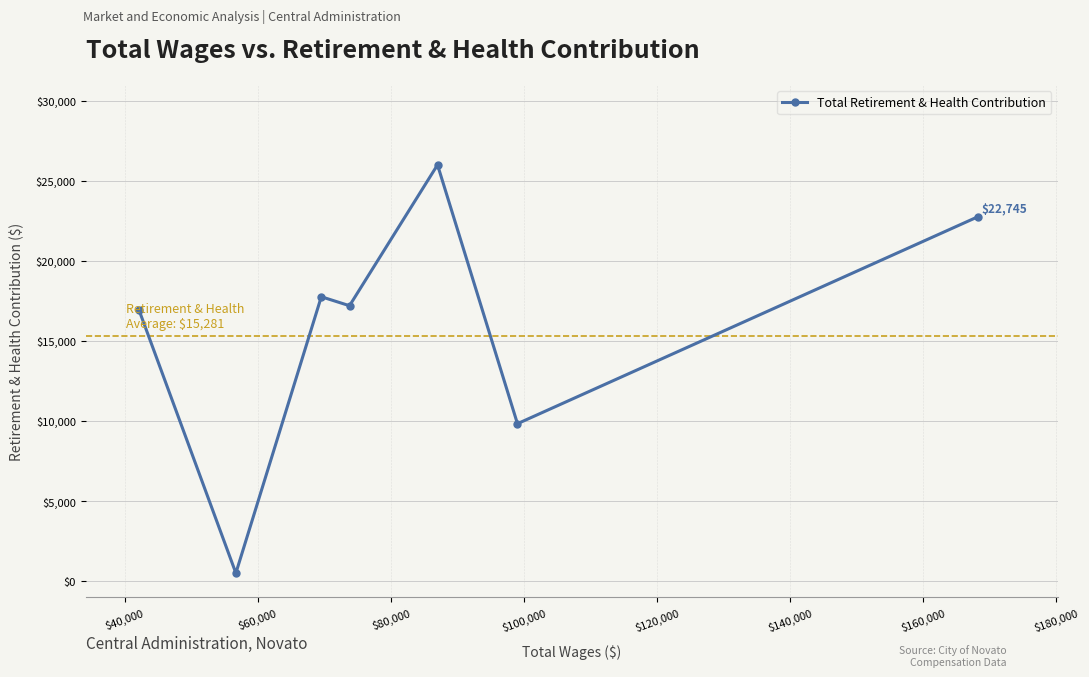

What is the maximum value shown in the chart?

25991